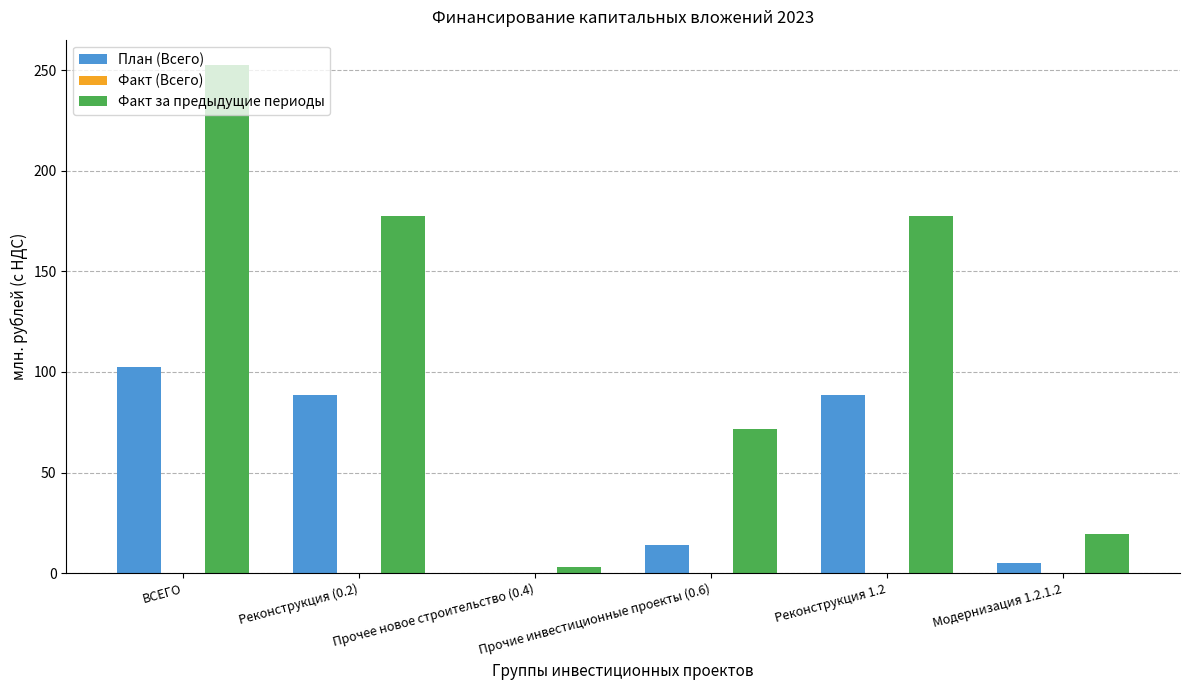

Which label corresponds to the largest value in the chart?

ВСЕГО